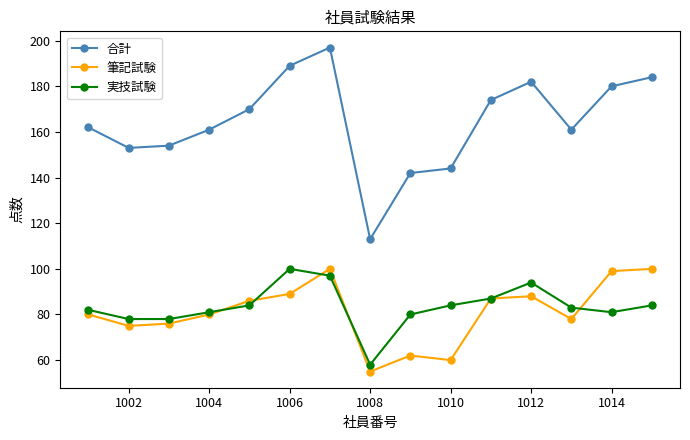

True or false: 合計 and 実技試験 intersect in this chart.

False